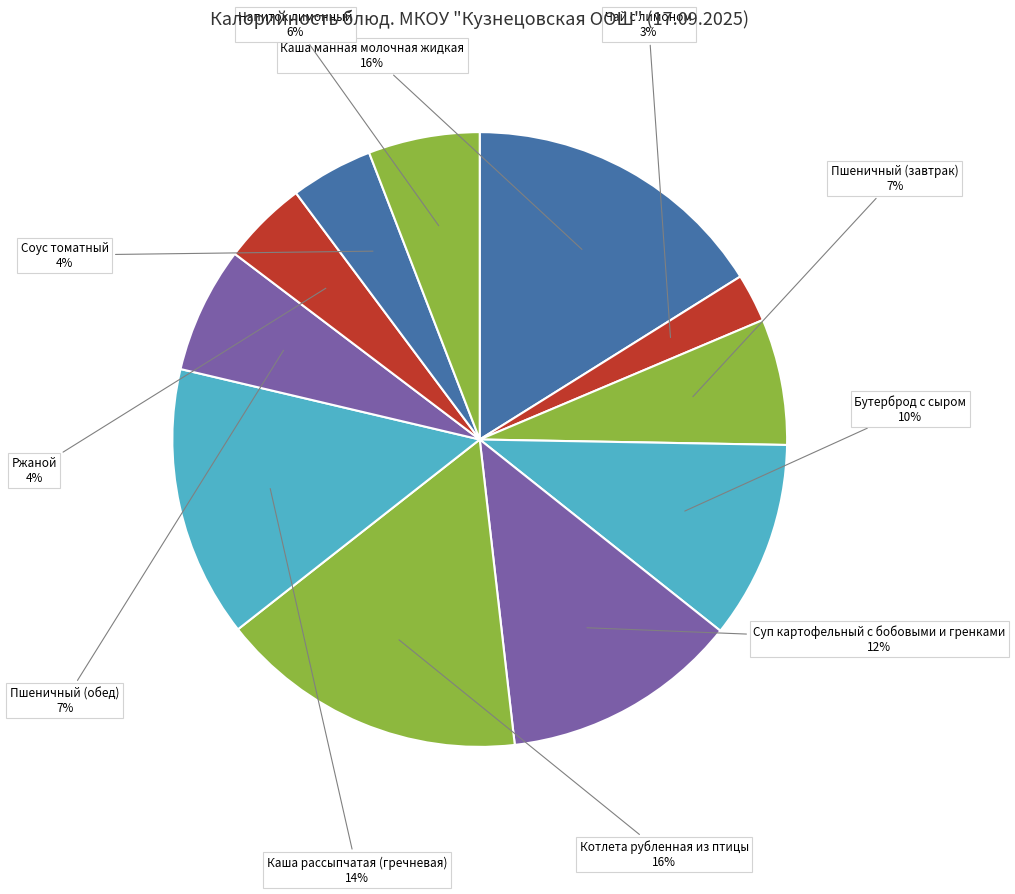

To the nearest percent, what portion does Котлета рубленная из птицы represent?

16%